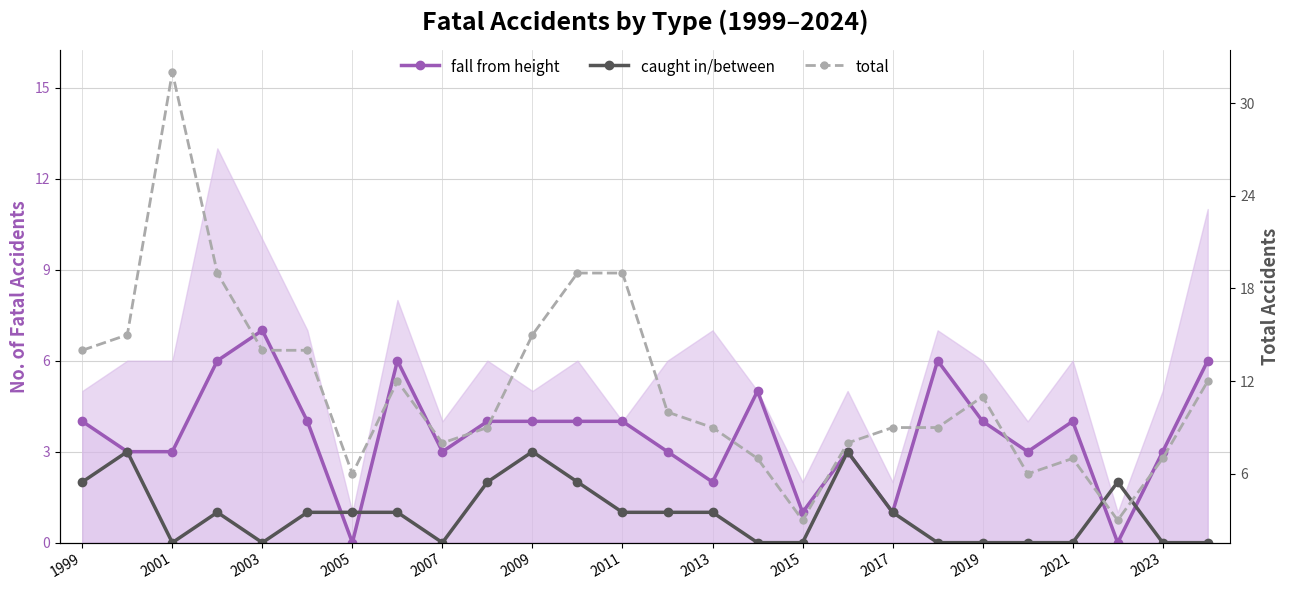

Does the chart display data point markers on the line(s)?

Yes